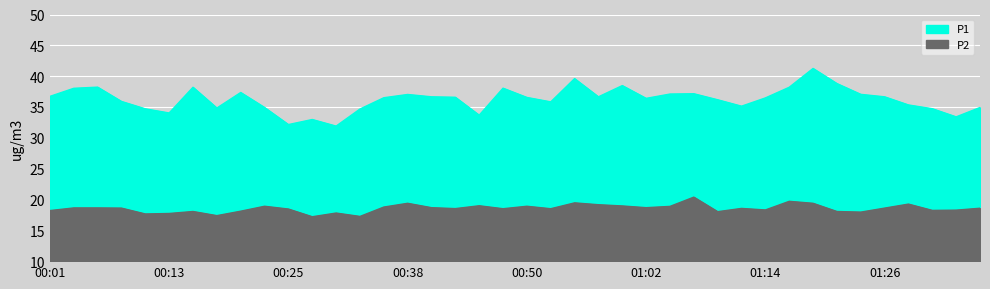

Reading left to right, what are all the values shown in this chart?

P1: 36.7	38.0	38.2	35.9	34.7	34.0	38.2	34.8	37.4	34.9	32.1	33.0	31.9	34.7	36.5	37.0	36.6	36.6	33.7	38.0	36.5	35.8	39.6	36.6	38.5	36.4	37.1	37.1	36.2	35.1	36.5	38.2	41.2	38.8	37.0	36.6	35.3	34.7	33.4	34.9
P2: 18.2	18.6	18.6	18.6	17.6	17.7	18.1	17.4	18.1	18.9	18.4	17.2	17.8	17.2	18.8	19.4	18.7	18.5	19.0	18.5	18.9	18.5	19.4	19.1	18.9	18.7	18.9	20.4	18.0	18.6	18.3	19.7	19.4	18.1	17.9	18.6	19.2	18.2	18.3	18.6